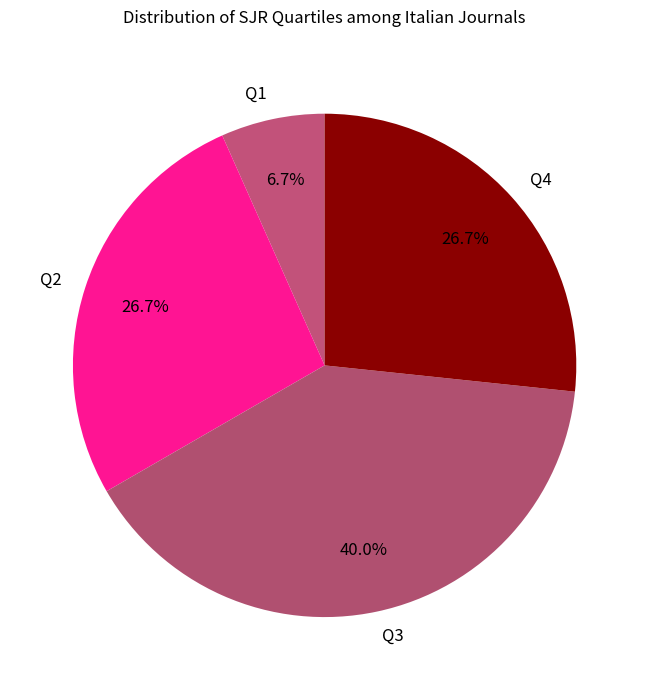

The Q2 slice represents 16% of the pie. True or false?

False